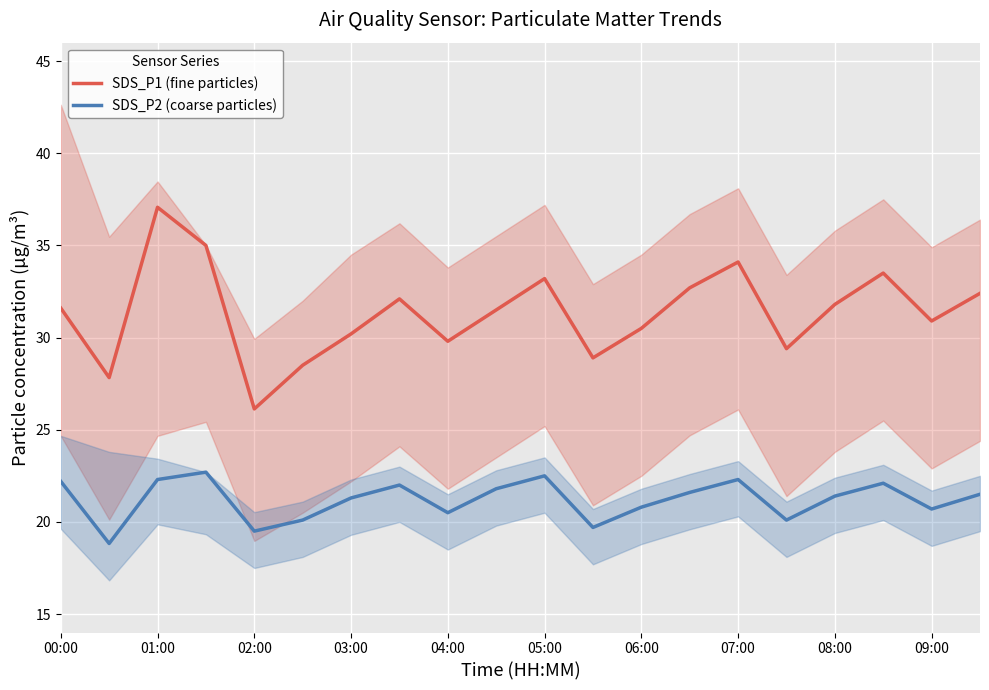

True or false: SDS_P1 (fine particles) and SDS_P2 (coarse particles) cross at least once.

False